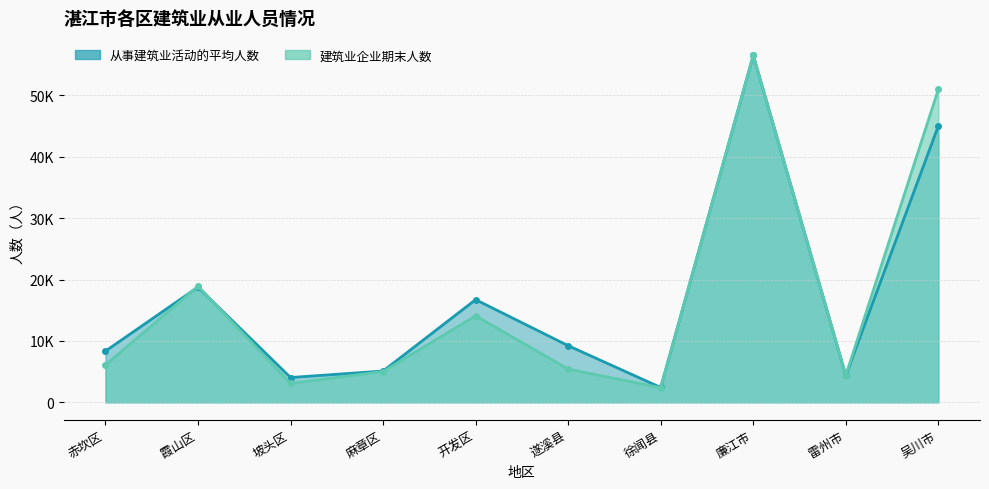

Reading right to left, list all the values displayed in this chart.

从事建筑业活动的平均人数: 吴川市=45056	雷州市=4377	廉江市=56540	徐闻县=2423	遂溪县=9232	开发区=16733	麻章区=5105	坡头区=4046	霞山区=18774	赤坎区=8353
建筑业企业期末人数: 吴川市=51013	雷州市=4414	廉江市=56555	徐闻县=2392	遂溪县=5424	开发区=14099	麻章区=5023	坡头区=3089	霞山区=18925	赤坎区=6095